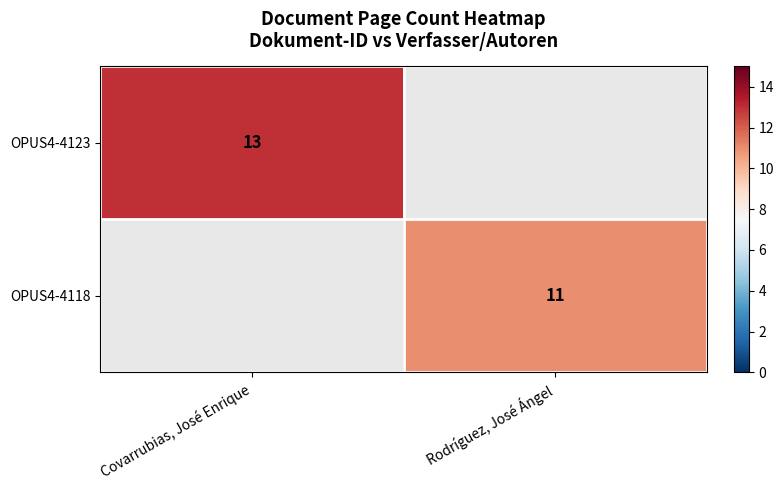

At which category is the sum across all series the highest?

Covarrubias, José Enrique